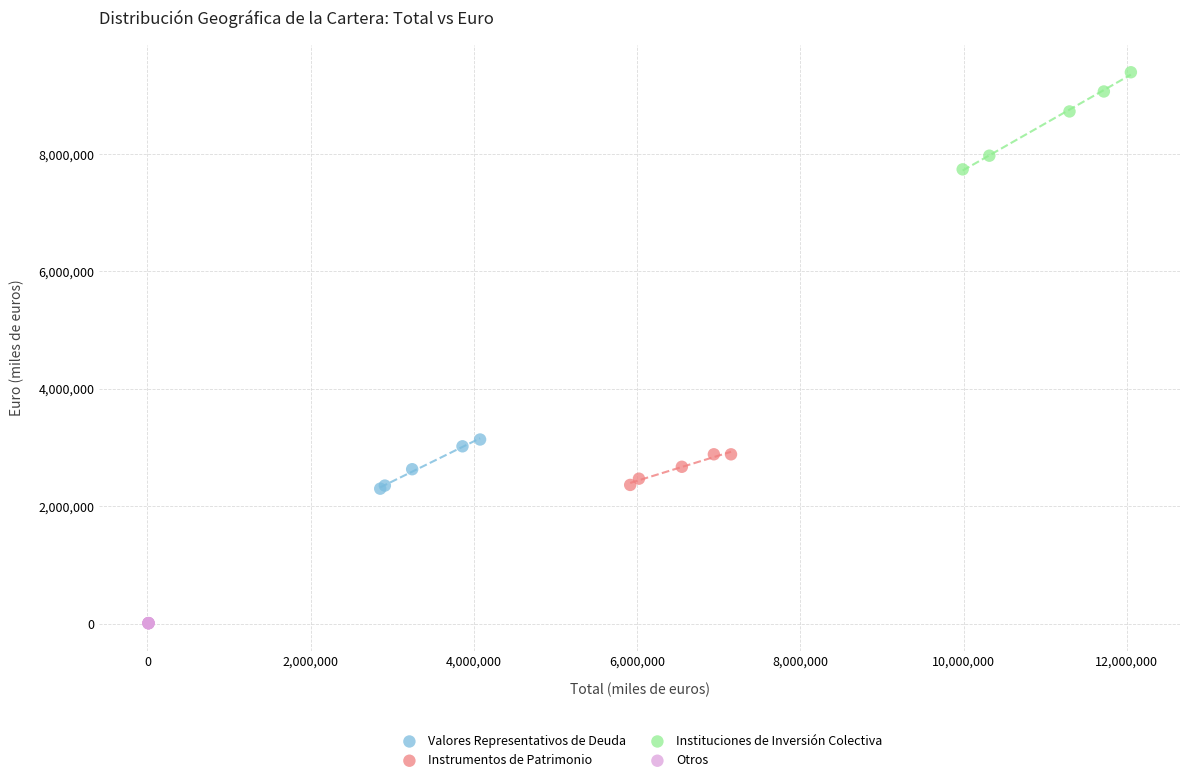

Which series reaches the maximum Y coordinate?

Instituciones de Inversión Colectiva